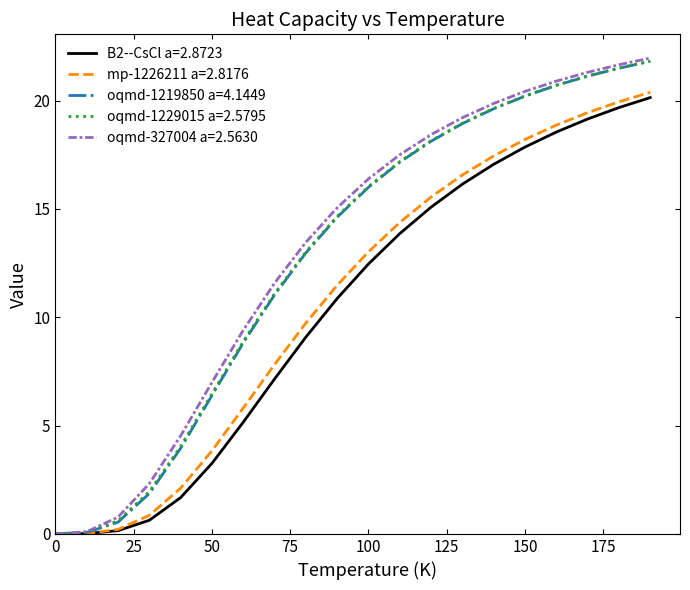

What is the highest value of the oqmd-1219850 a=4.1449 series?

21.8